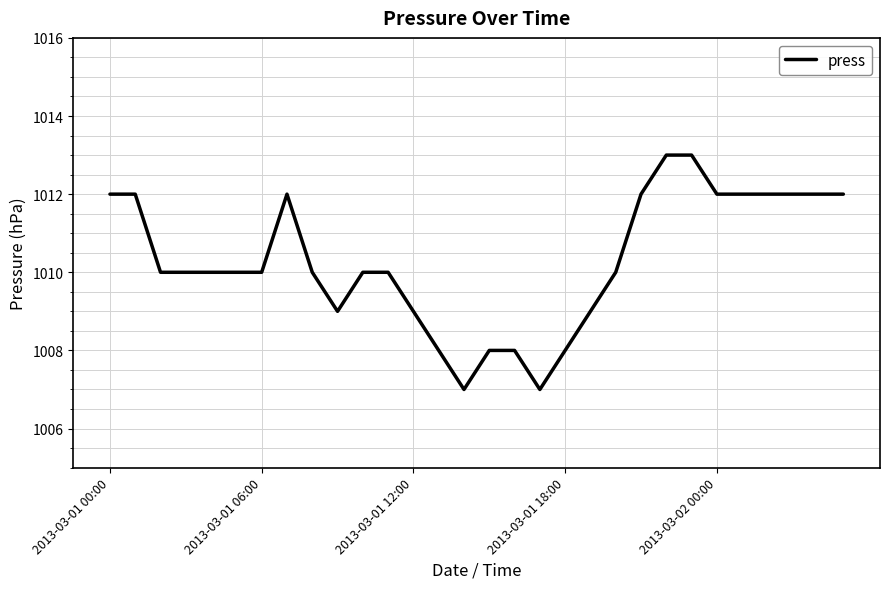

What is the average value?

1010